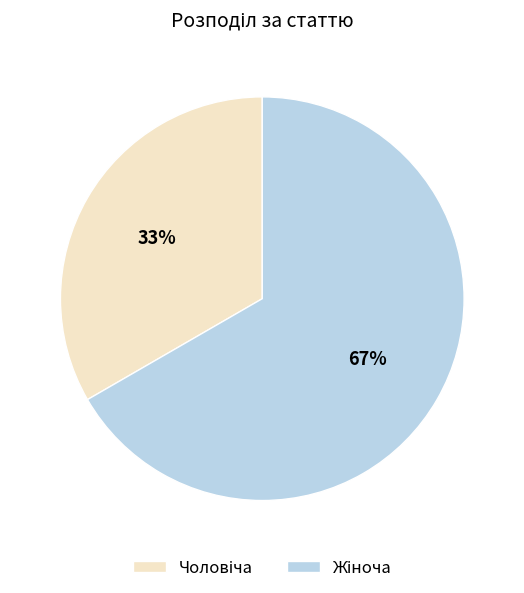

Which category has the smallest portion of the pie?

Чоловіча